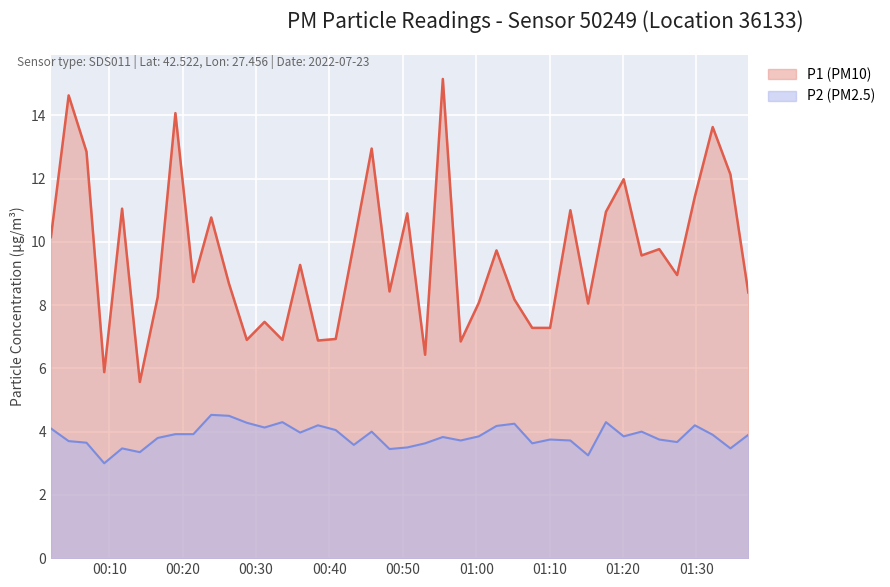

At which label is P2 closest to 3?

2022-07-23T00:09:18